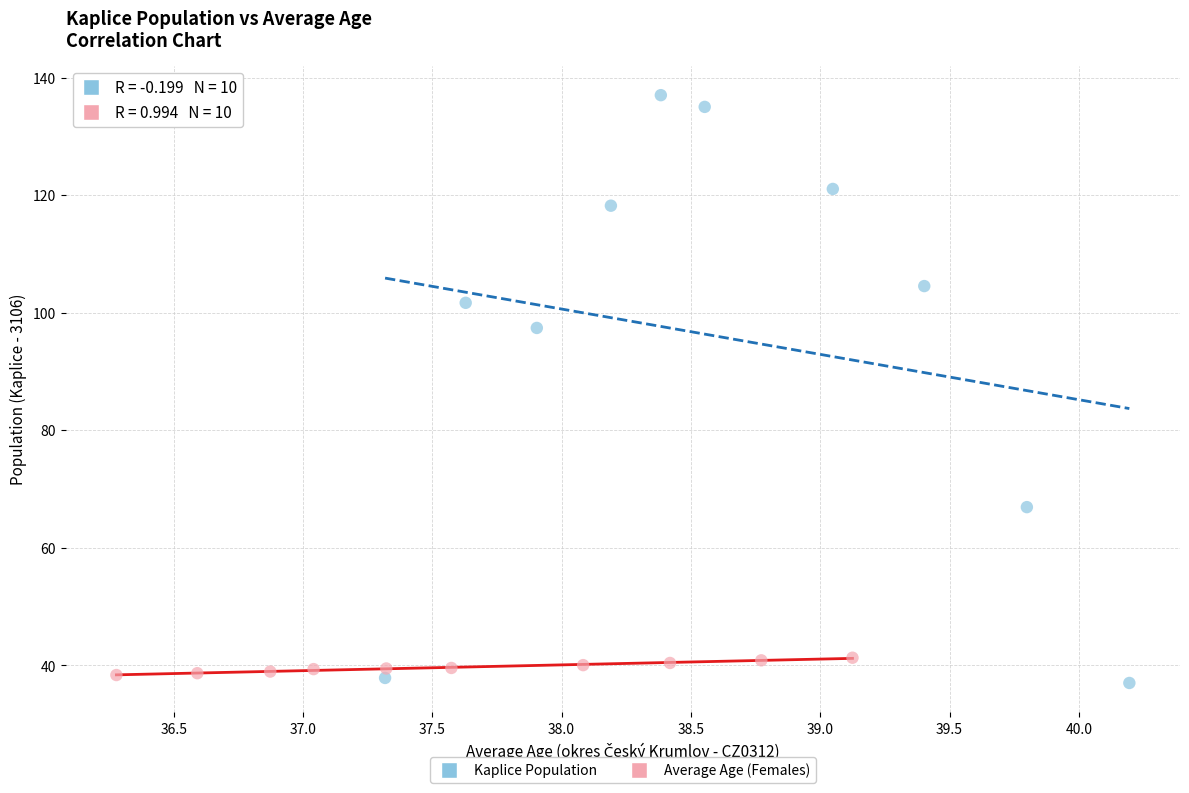

Which series has the largest Y range (max minus min)?

Kaplice Population